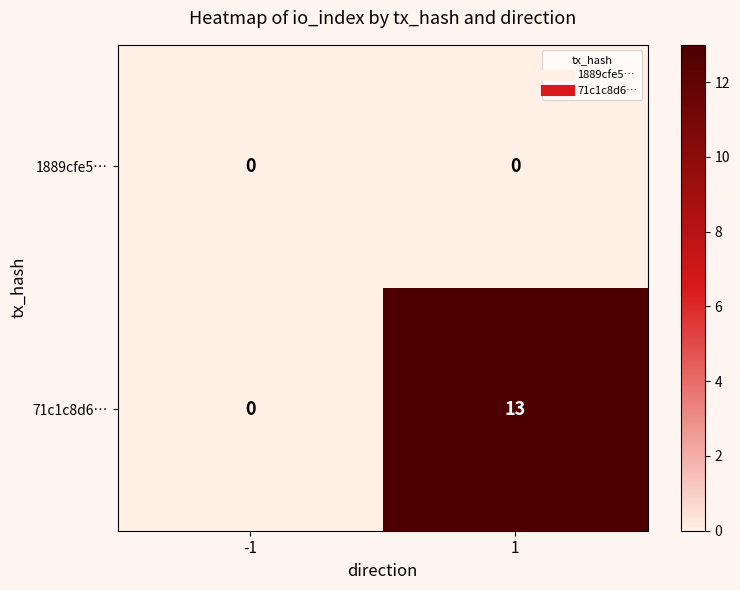

Which series has the largest total across all categories?

71c1c8d6…